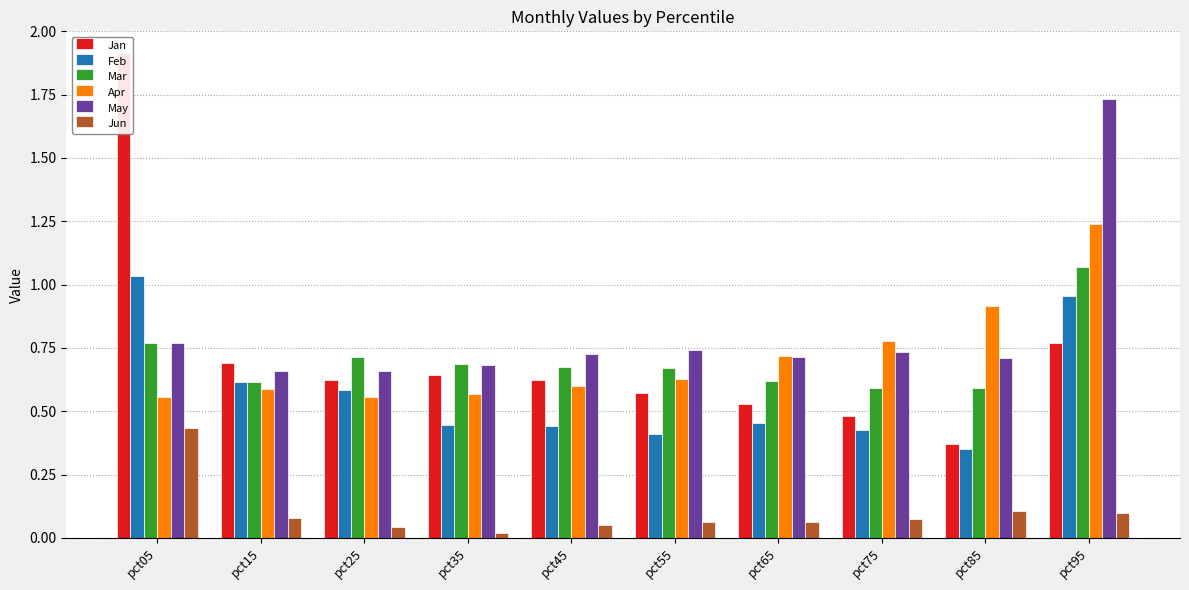

How many bars are there in each group?

6